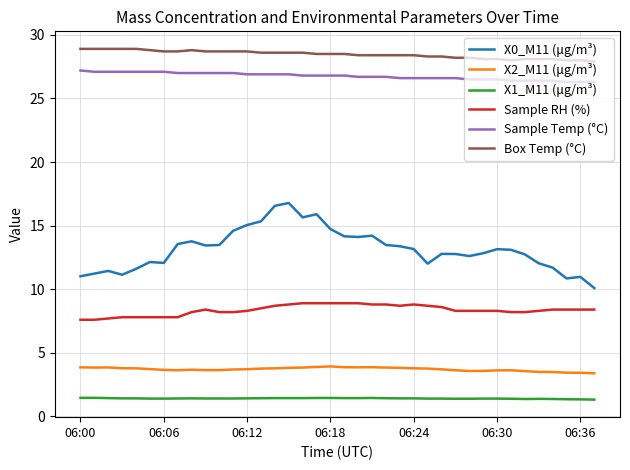

What is the difference between the maximum and minimum values in the X0_M11 (μg/m³) series?

6.7